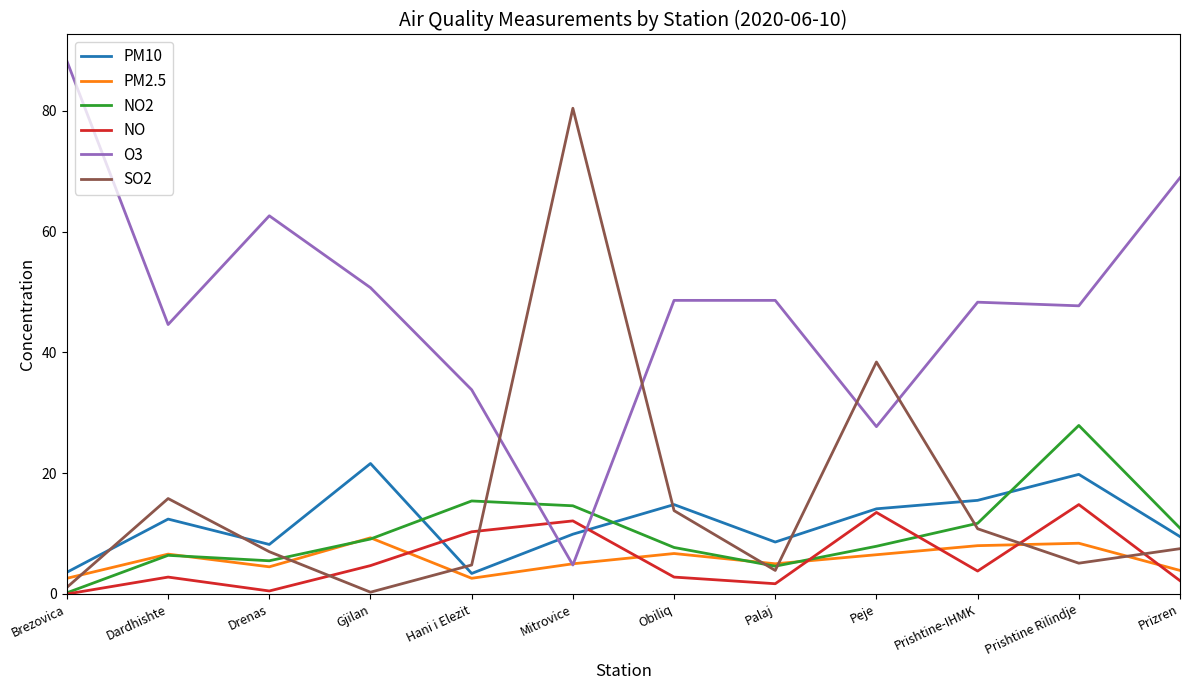

Count the number of data series in this chart.

6